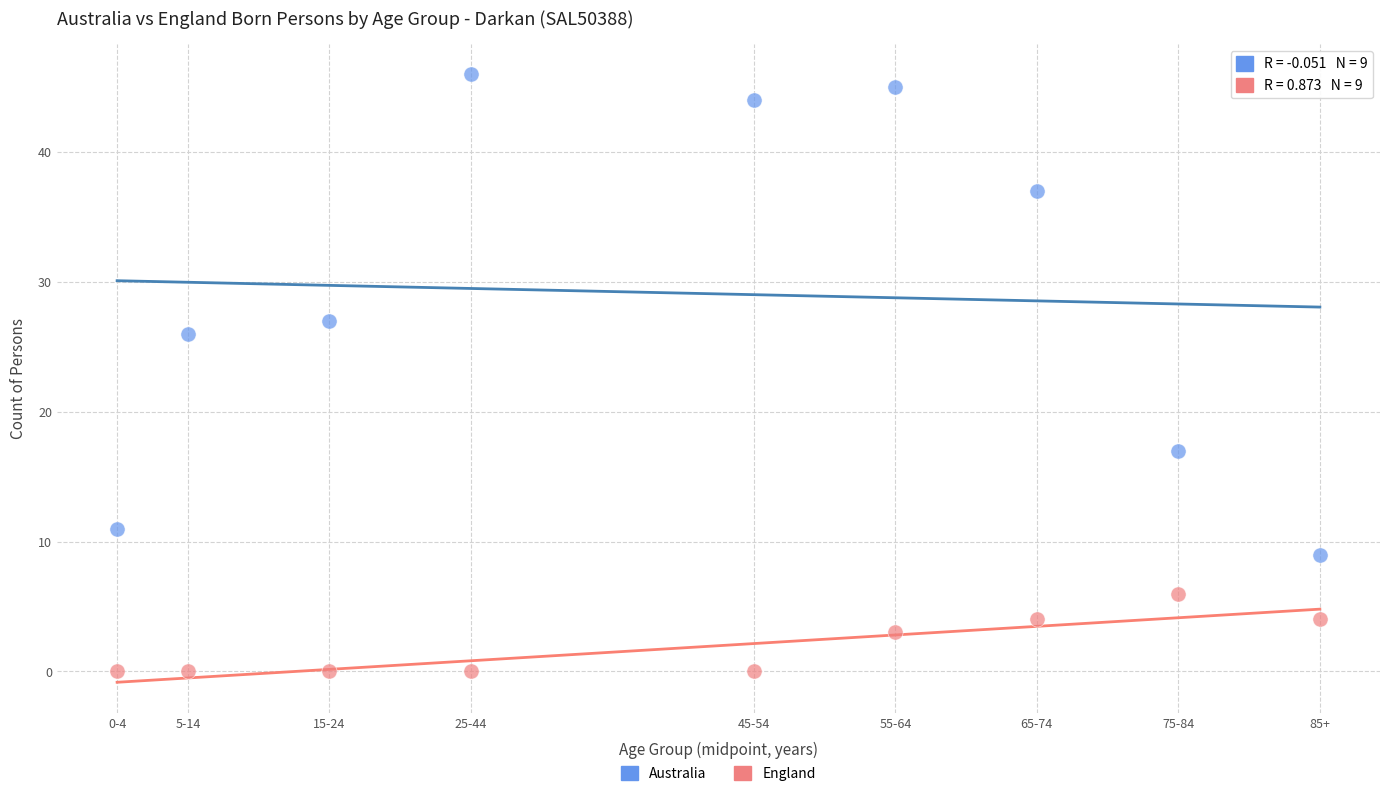

Which series has the largest Y range (max minus min)?

Australia